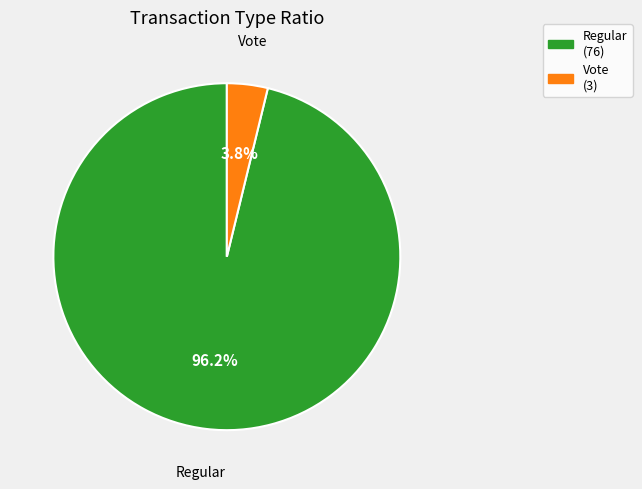

Is the sum of Vote and Regular greater than half?

Yes